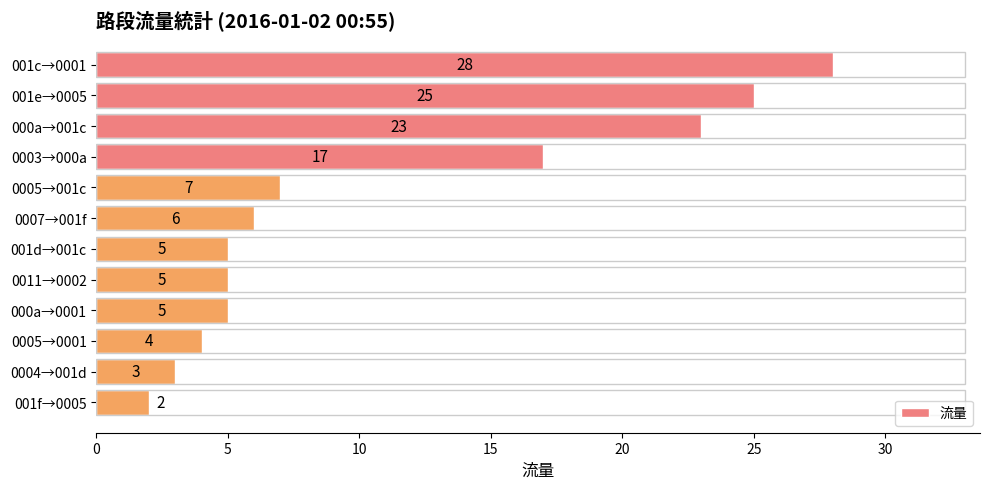

How many bars are there in total?

12